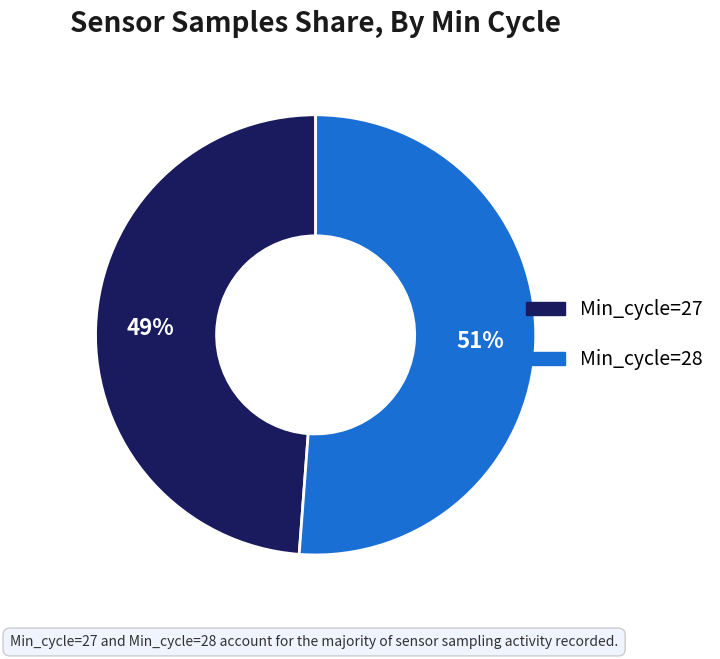

Is there a majority slice in this chart?

Yes